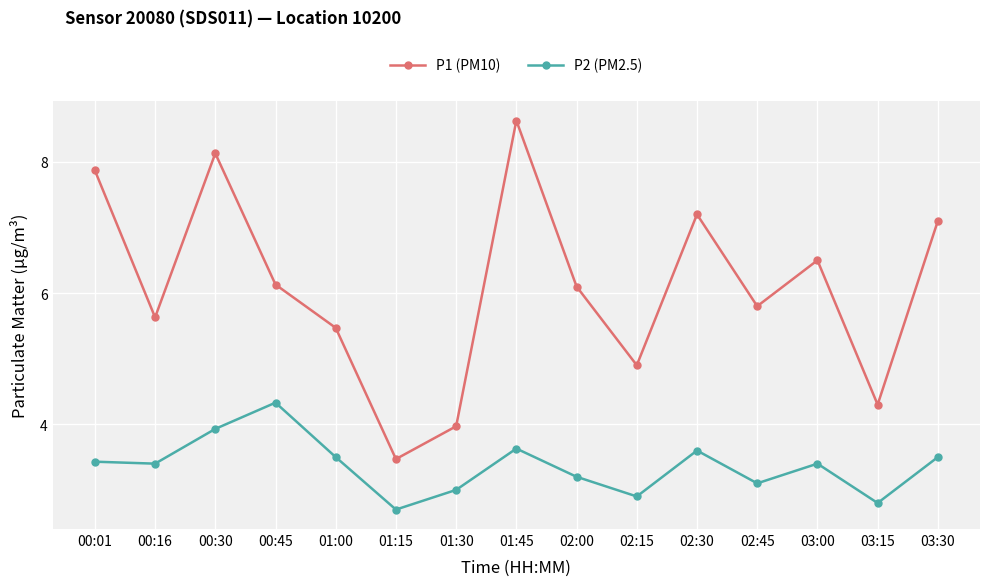

The value of P2 (PM2.5) at 02:30 is 3.6. True or false?

True